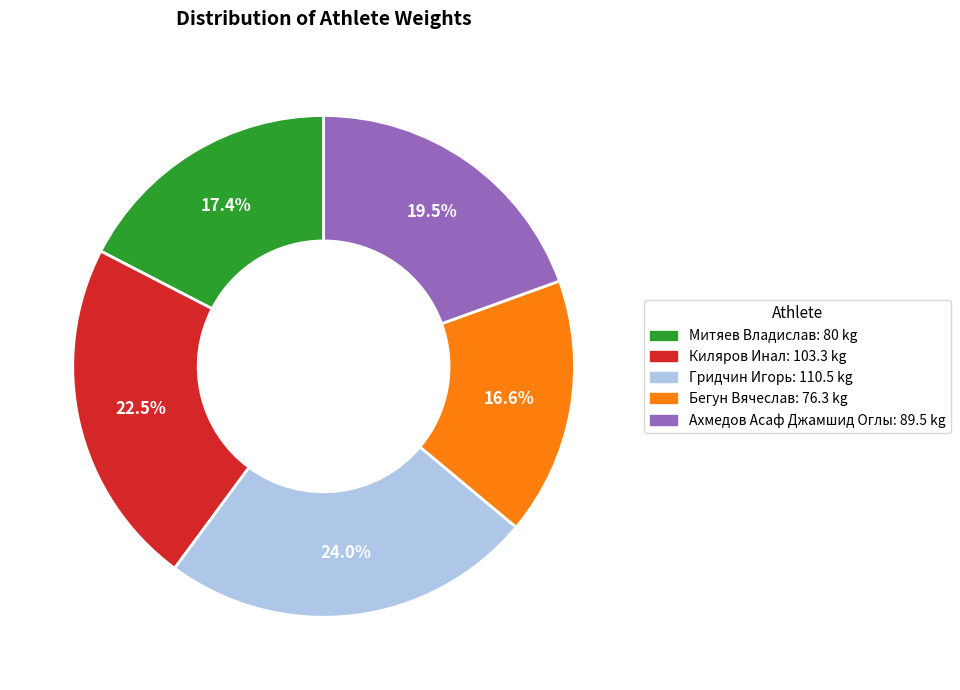

Between Гридчин Игорь and Киляров Инал, which is larger?

Гридчин Игорь